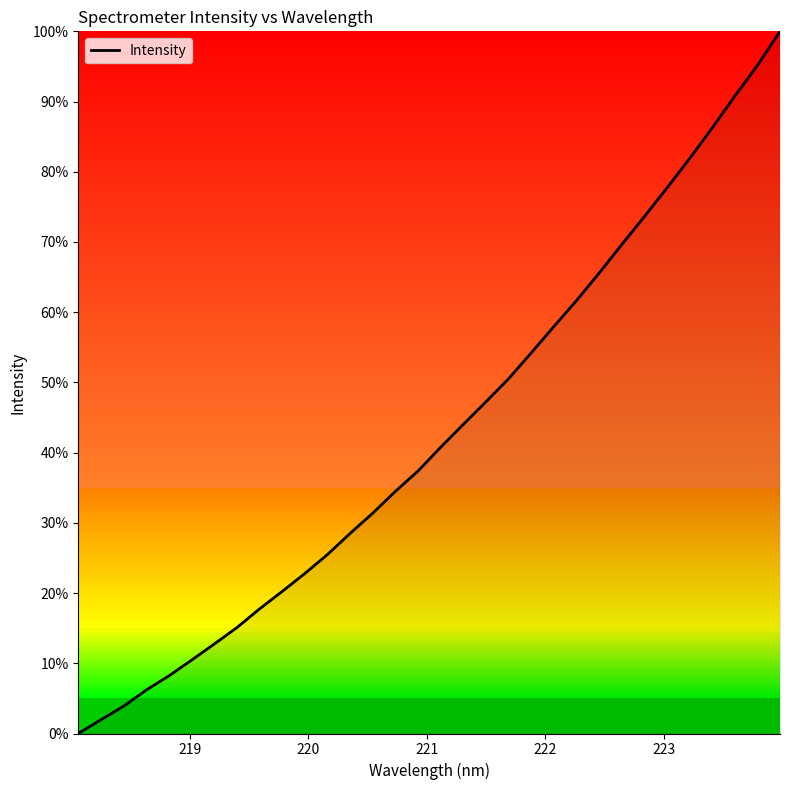

How many values are above zero?

31